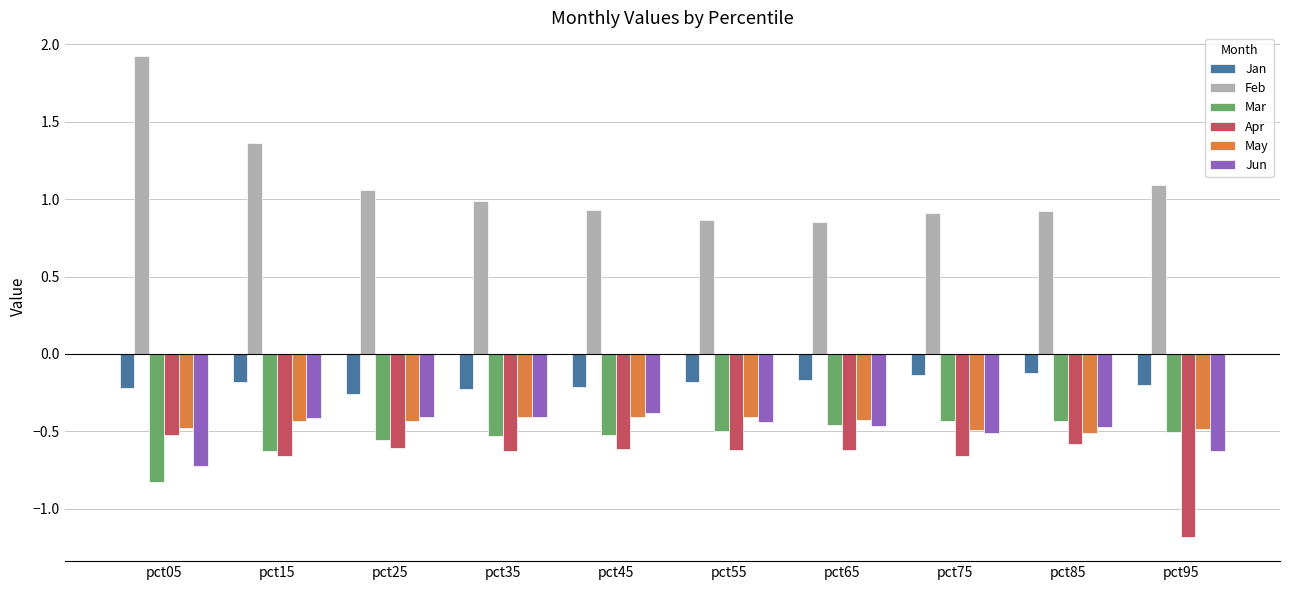

True or false: Jun has a value of -0.4 at pct35.

True